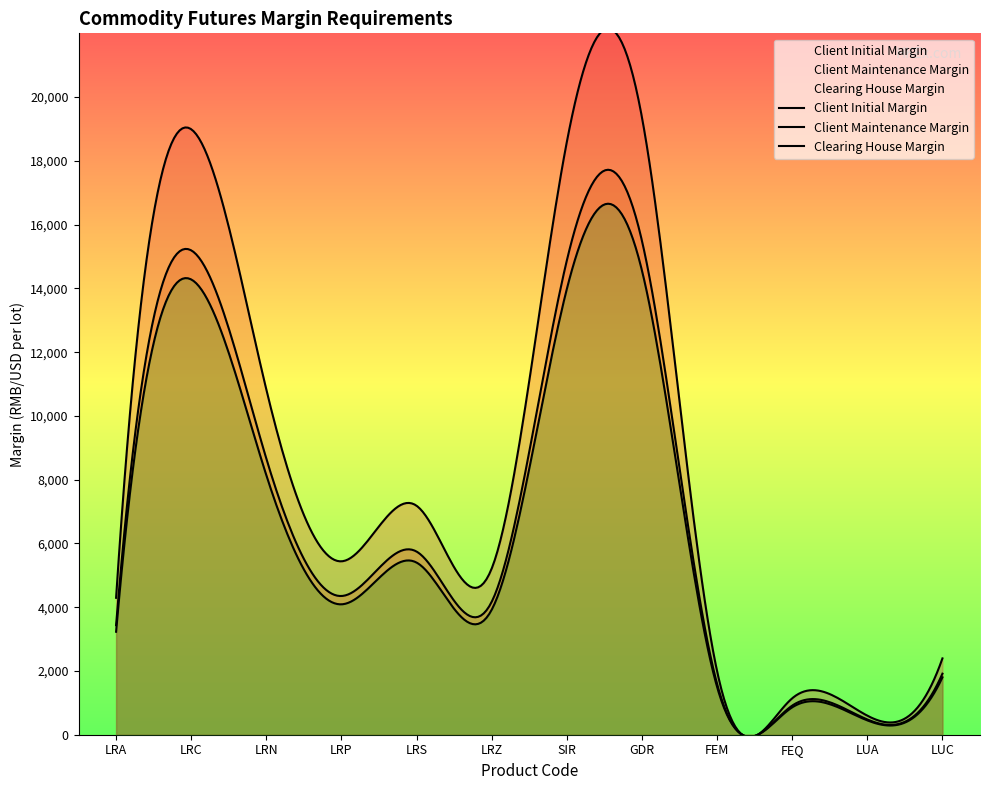

Rank the series by their maximum value, from highest to lowest.

Client Initial Margin, Client Maintenance Margin, Clearing House Margin